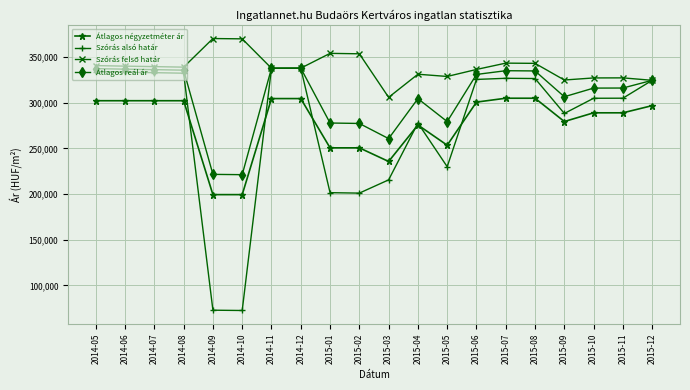

How many distinct data groups are displayed?

4